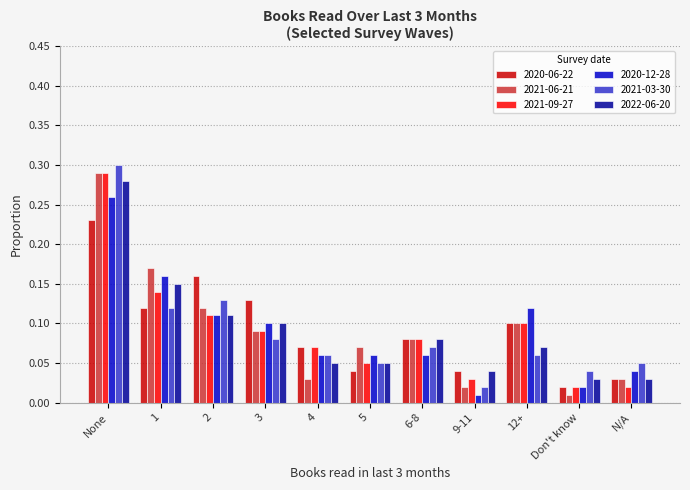

Is it true that 2022-06-20 equals 0.1 at 5?

True